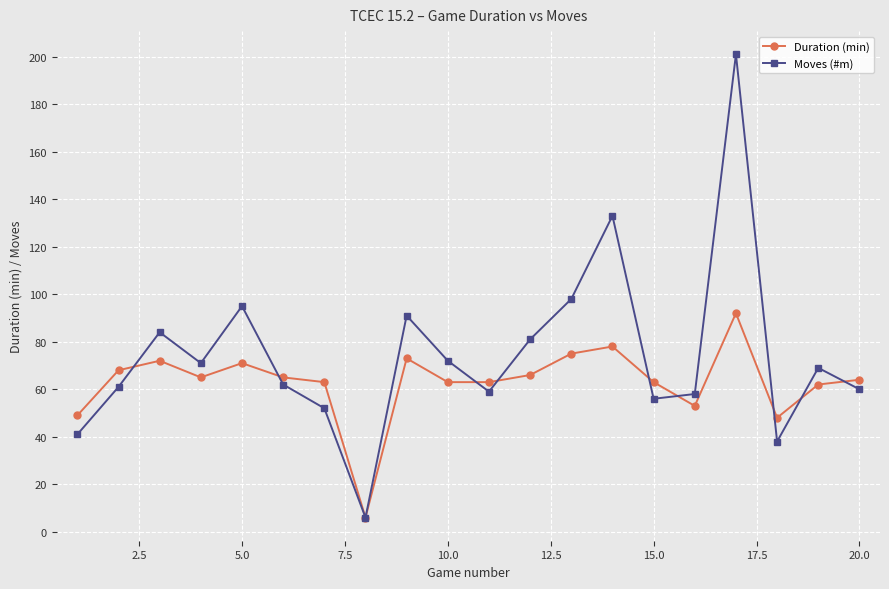

How many interior local peaks does the Moves (#m) series have?

6